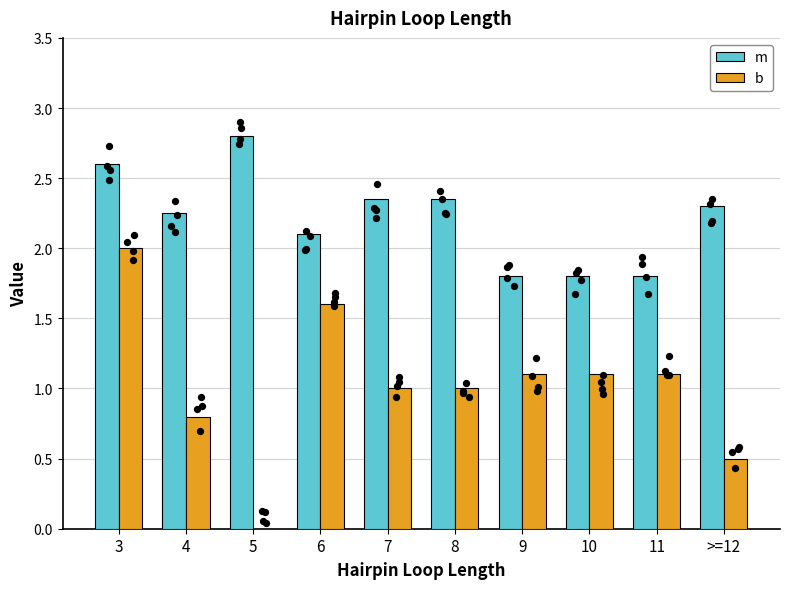

What is the total value across all series at 11?

2.9